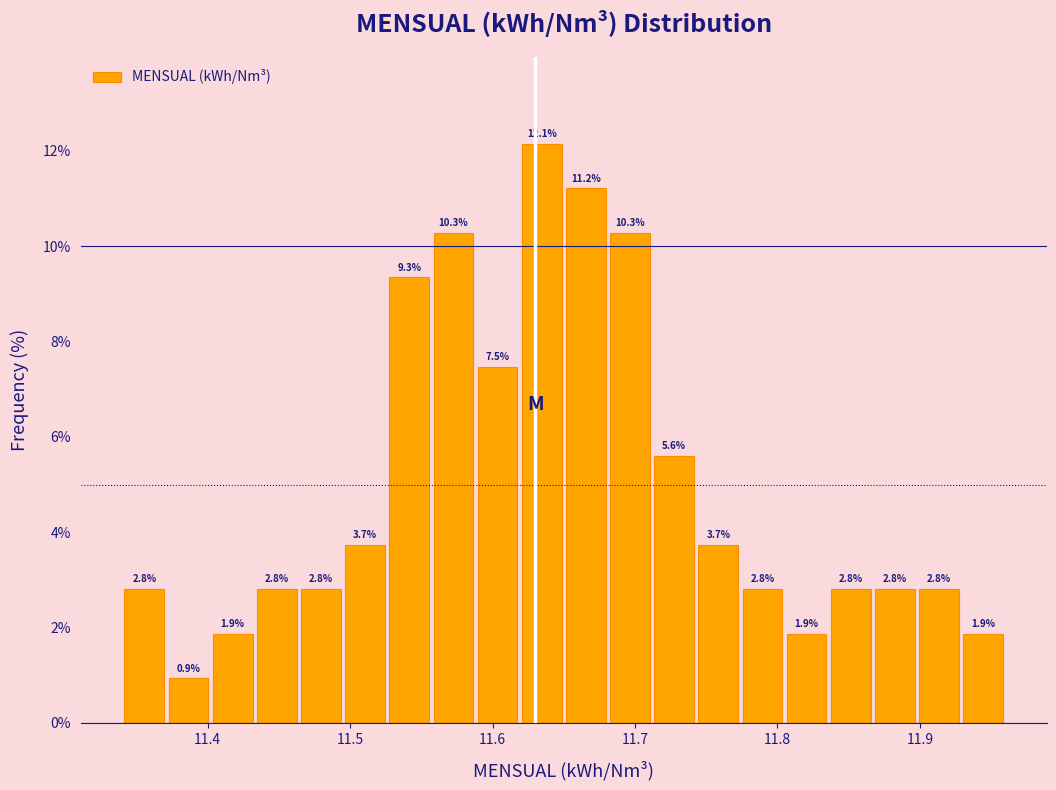

Read against the x-axis, roughly where is the centre of the tallest bar?

11.63